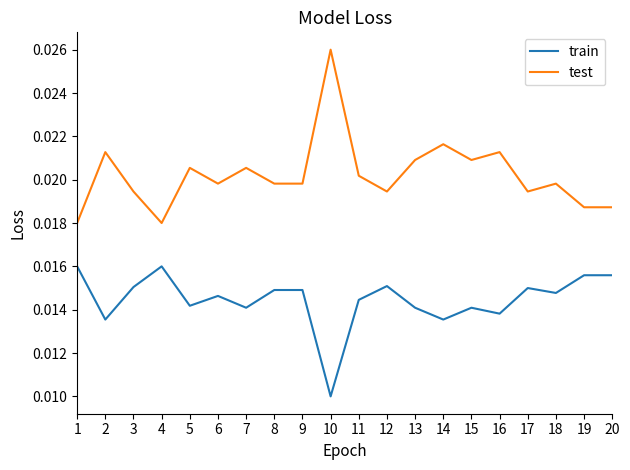

List the series in order of their peak value, highest first.

test, train